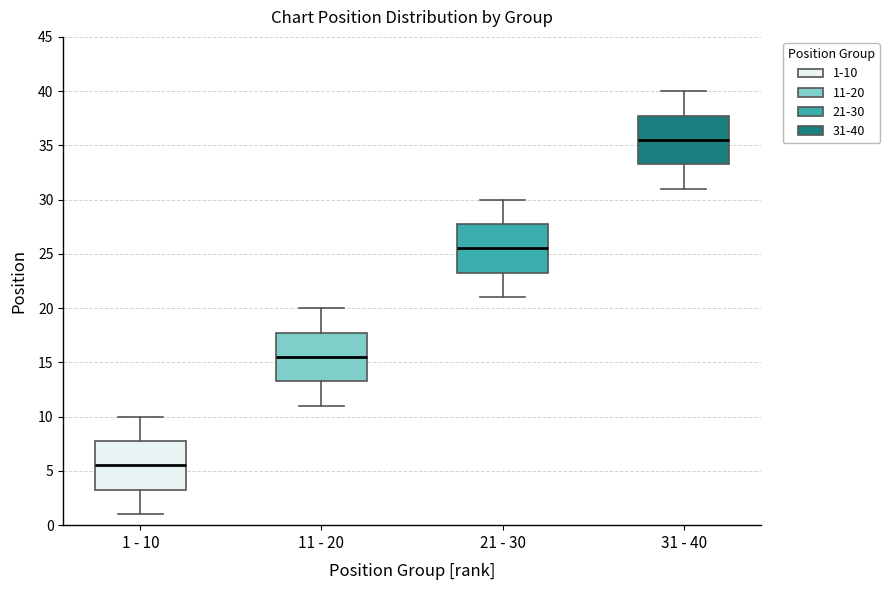

Where does the median line of the box for 1 - 10 sit on the y-axis? The values are not printed on the chart, so give them approximately, as read against the axis.

5.5